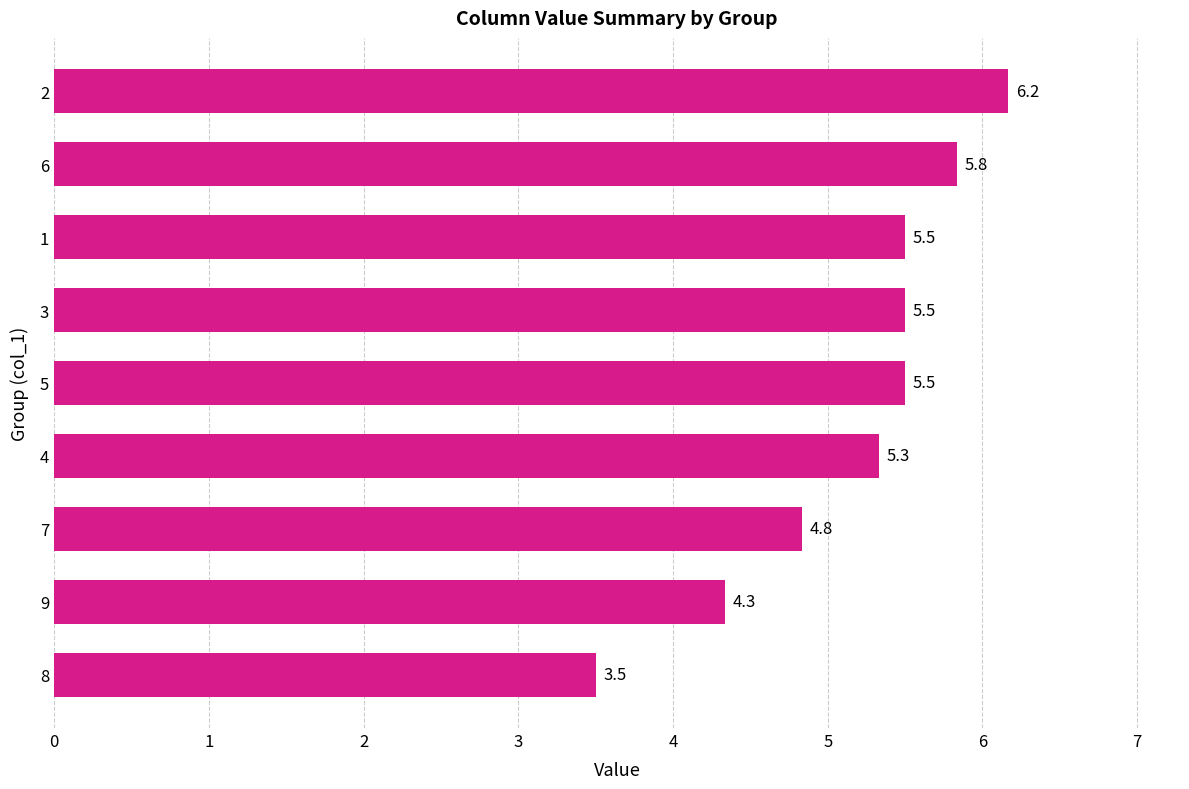

What is the maximum value shown in the chart?

6.2